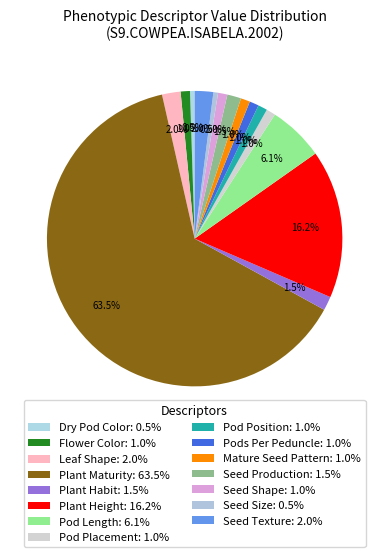

Which slice represents more than half of the pie?

Plant Maturity